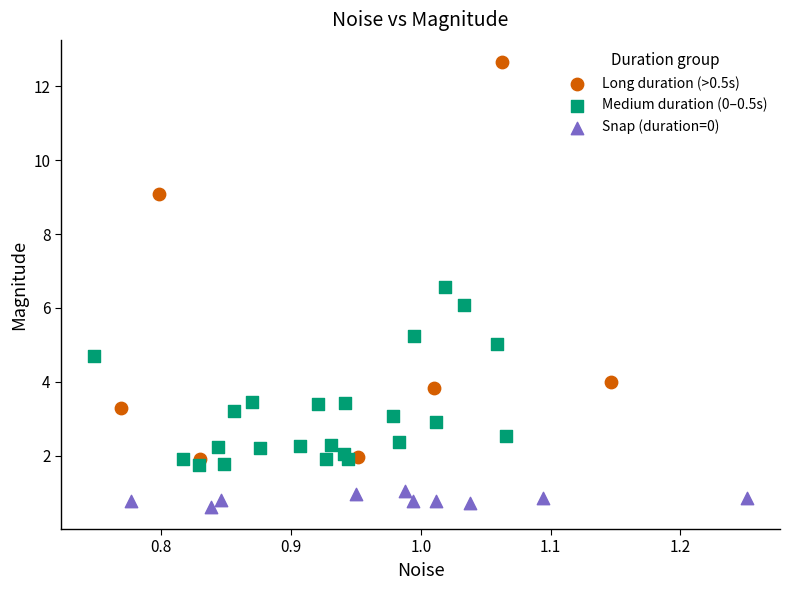

Which series contains the lowest Y value?

Snap (duration=0)